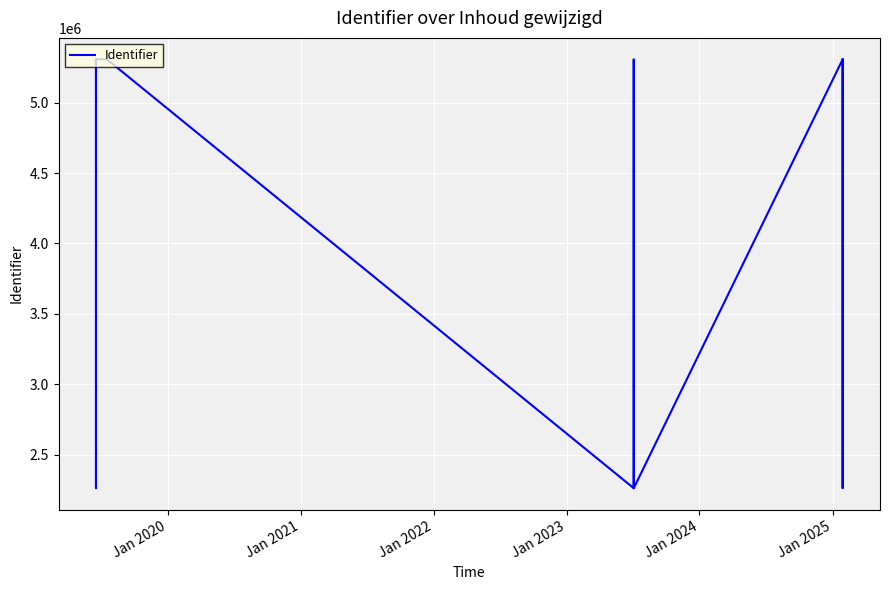

How many interior local valleys (lower than both neighbors) does the data have?

5